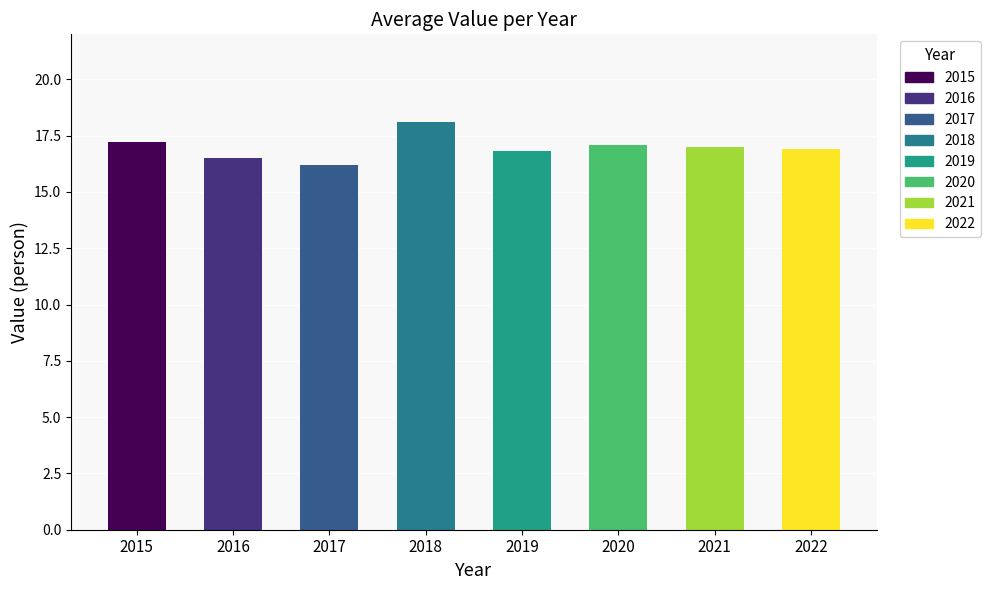

Reading right to left, what are all the values shown in this chart?

2022=16.9	2021=17.0	2020=17.1	2019=16.8	2018=18.1	2017=16.2	2016=16.5	2015=17.2